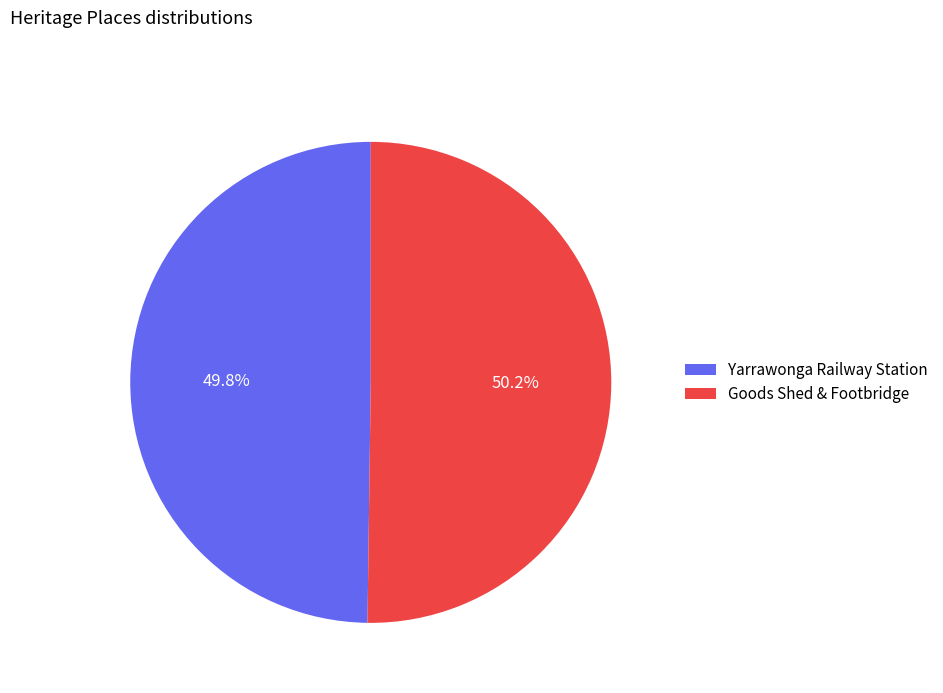

Does any single category account for the majority?

Yes